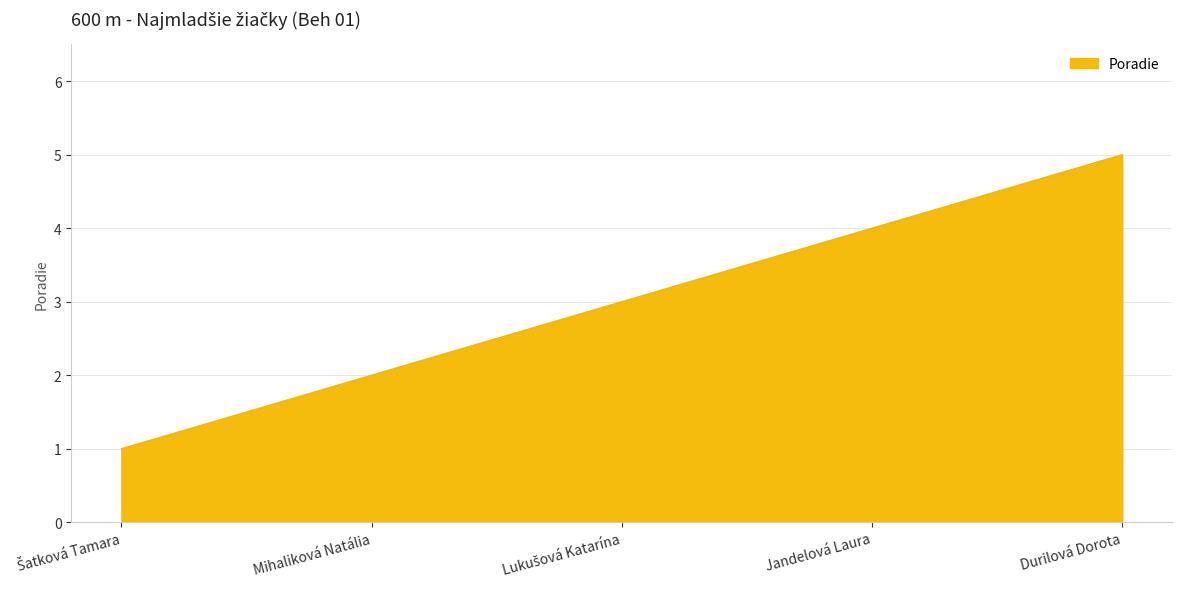

Does the chart display data point markers on the line(s)?

No